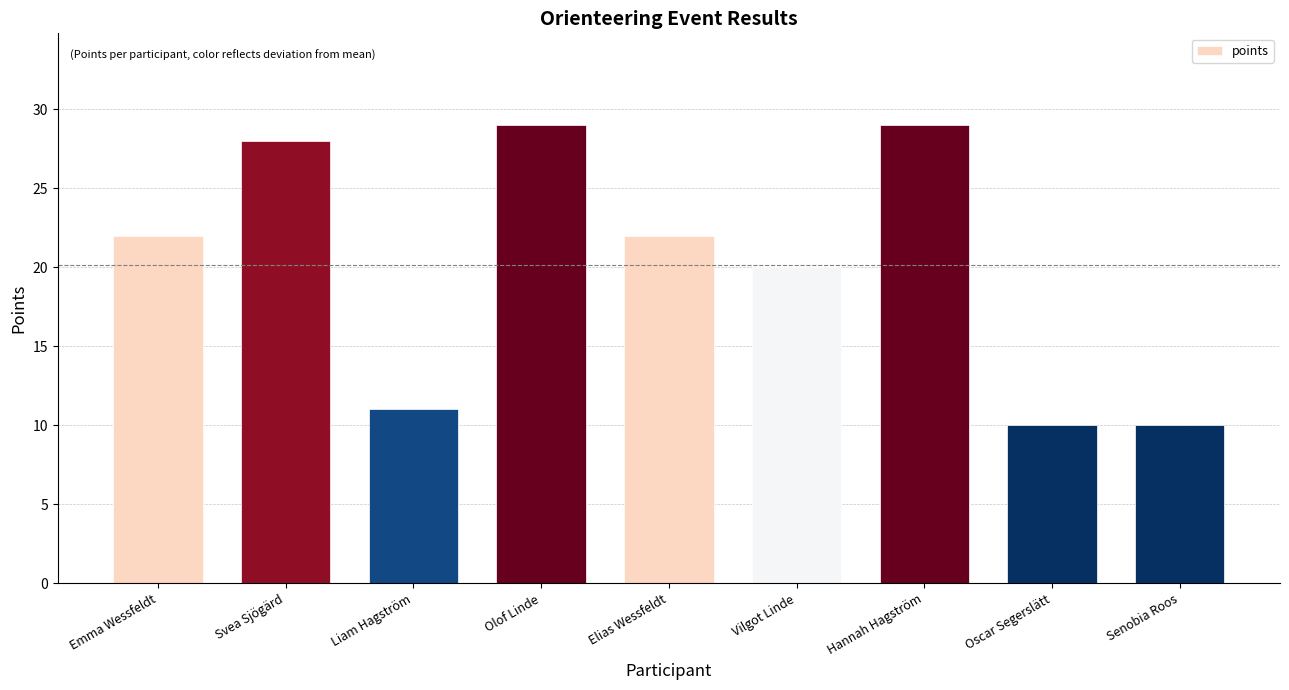

How many bars are there in total?

9